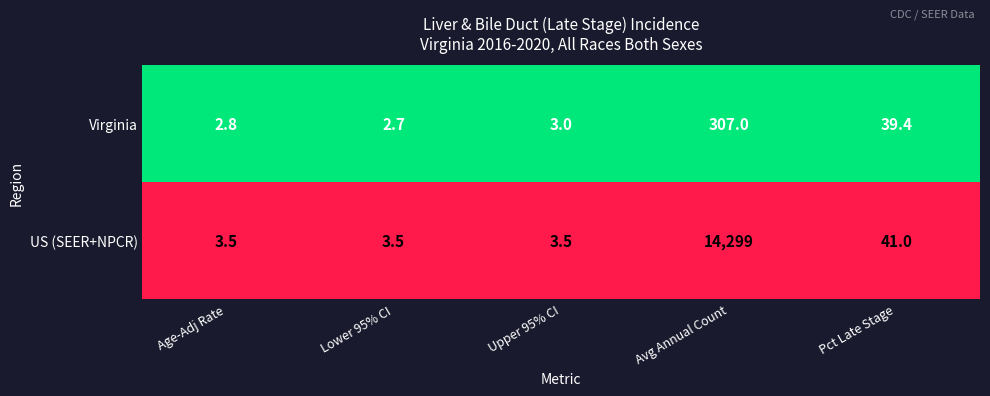

Which series has the largest total across all categories?

US (SEER+NPCR)